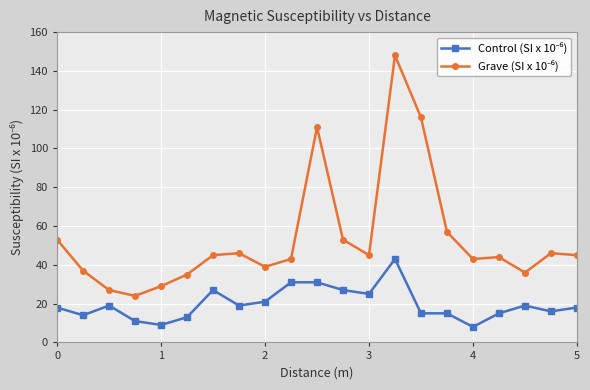

What is the smallest value displayed?

8